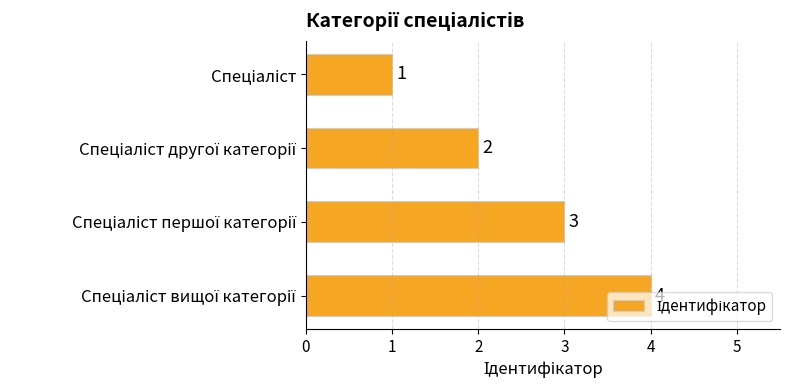

What is the value of the 1st bar from the top?

1